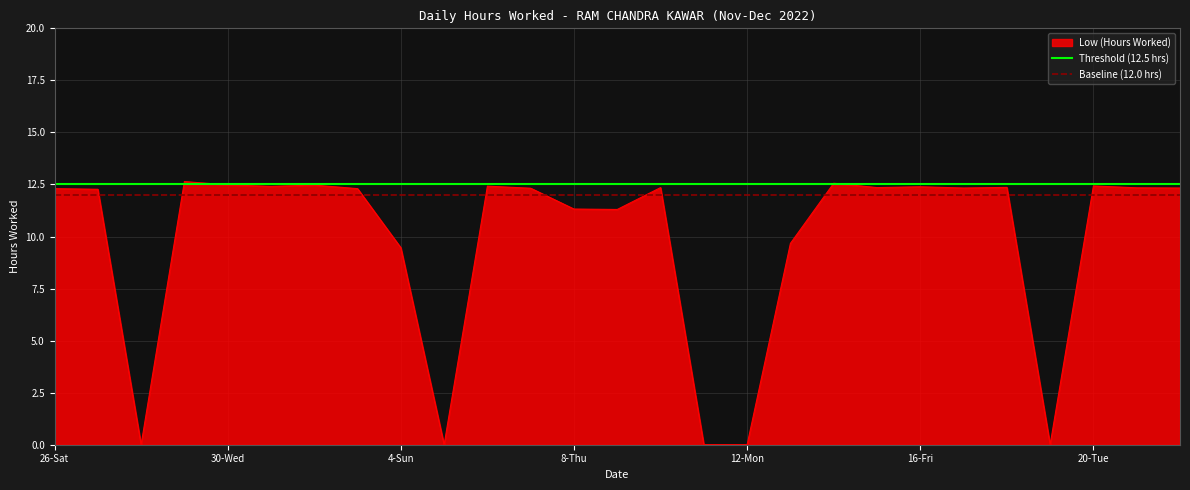

True or false: Threshold (12.5 hrs) and Baseline (12.0 hrs) cross at least once.

False